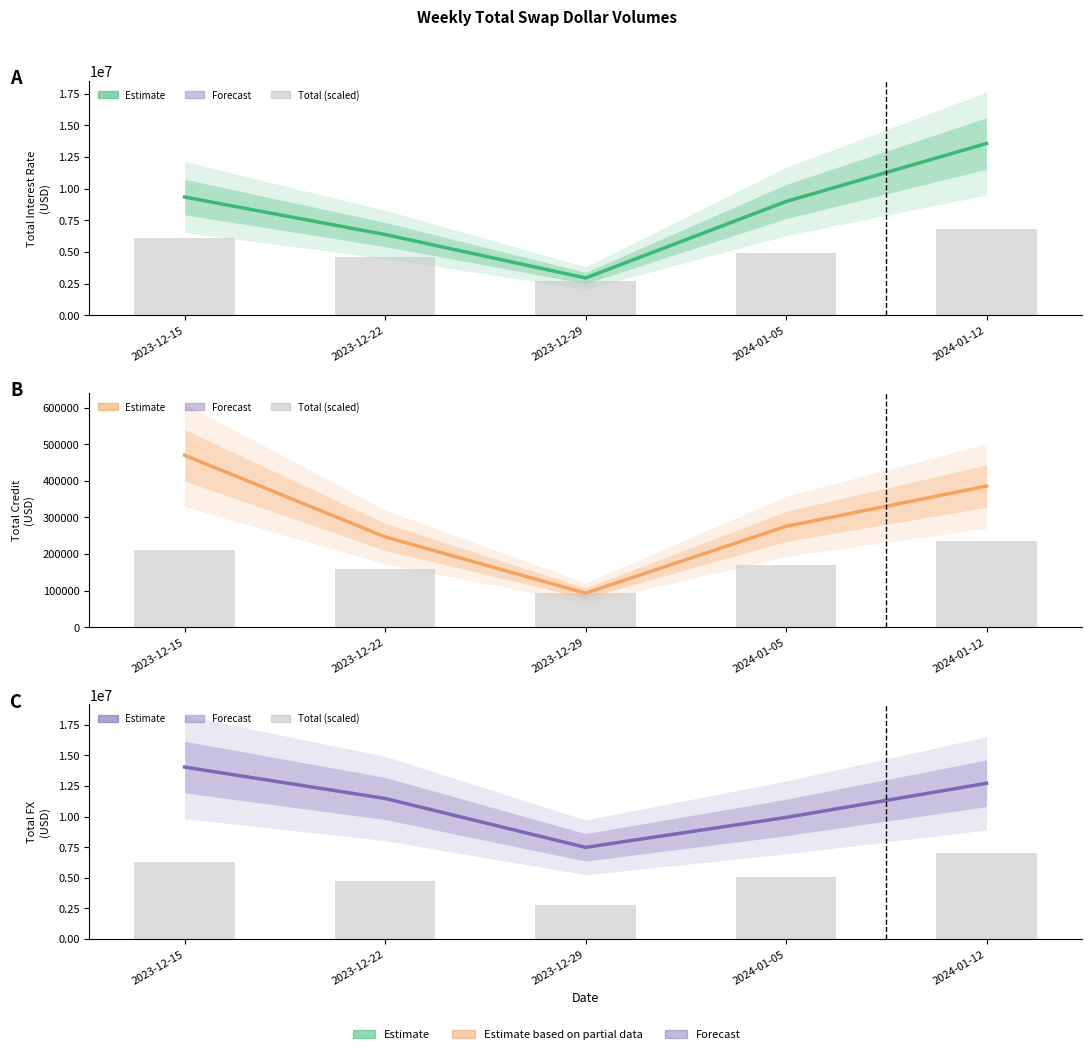

At which category does the chart reach its minimum across all series?

2023-12-29